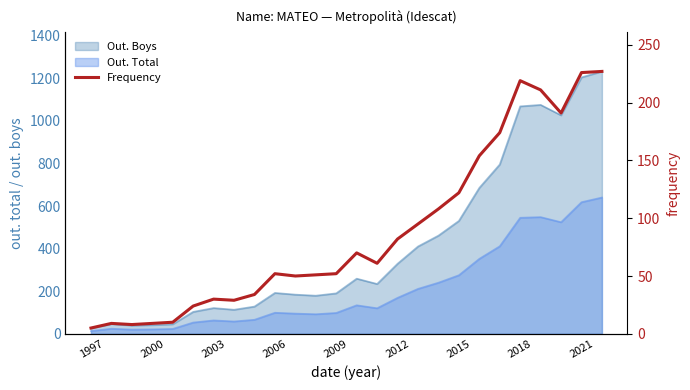

What is the average value?

89